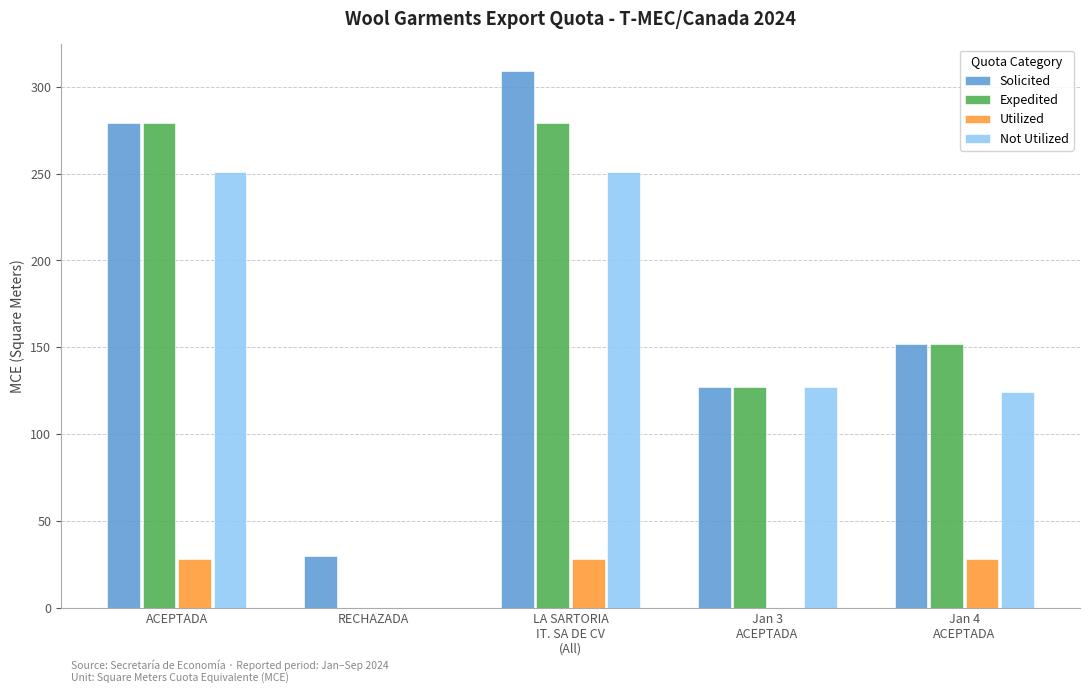

At which label does Utilized first exceed 27?

ACEPTADA